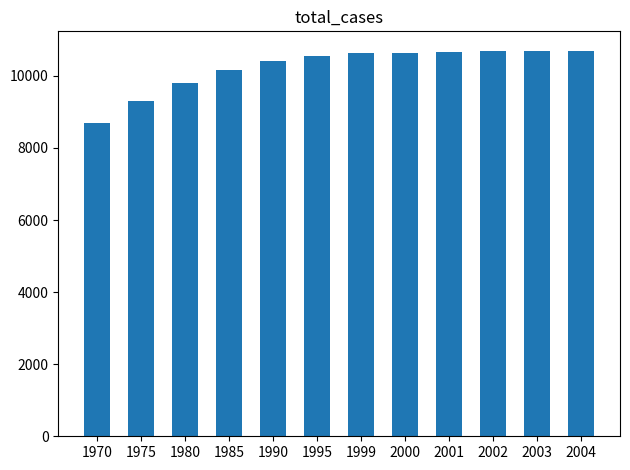

What is the change in value from 1980 to 1999?

+844.0